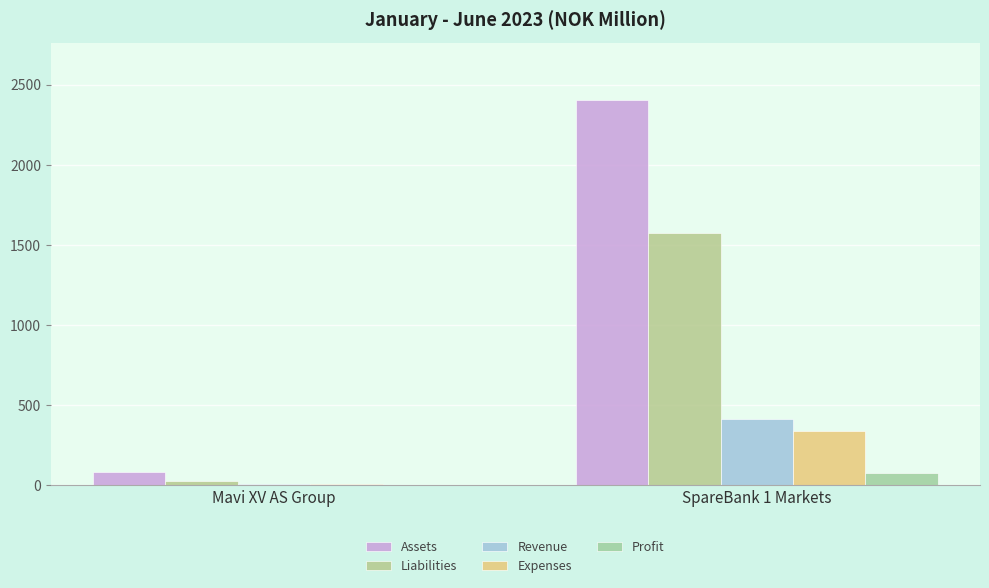

Count the Revenue values in the range 8 to 414.

2